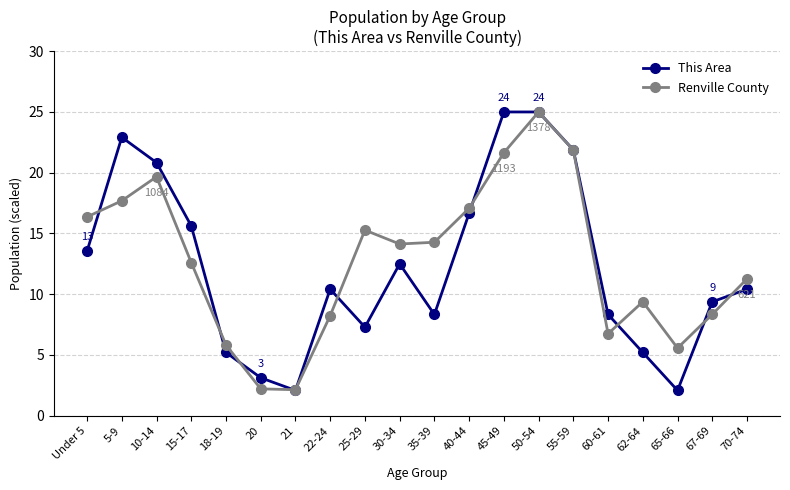

At which category does Renville County reach its first local peak?

10-14